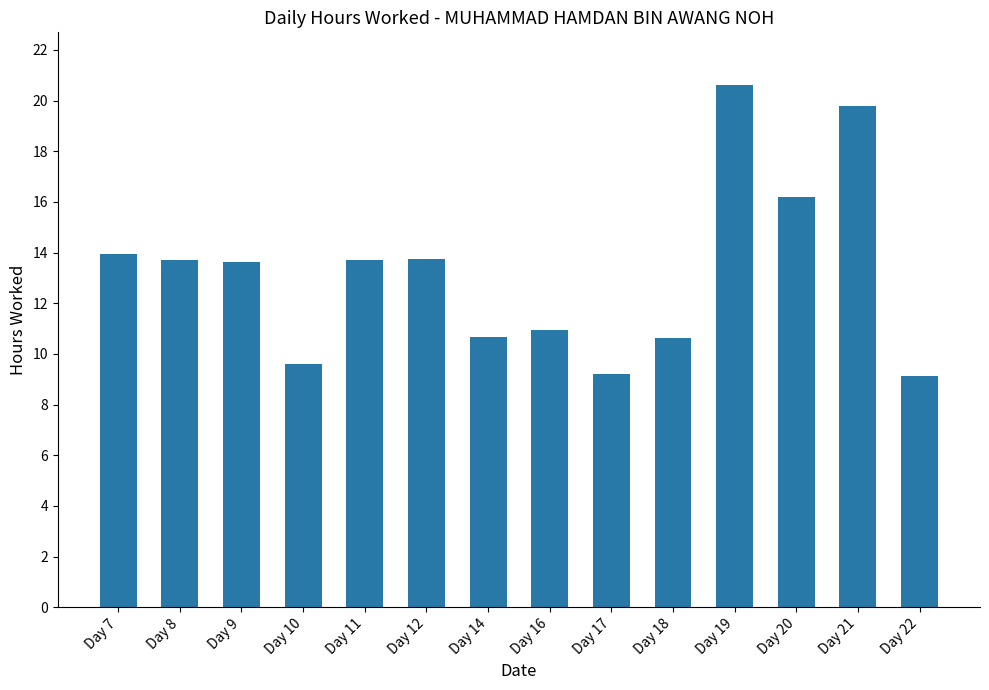

What is the sum of all values?

185.5